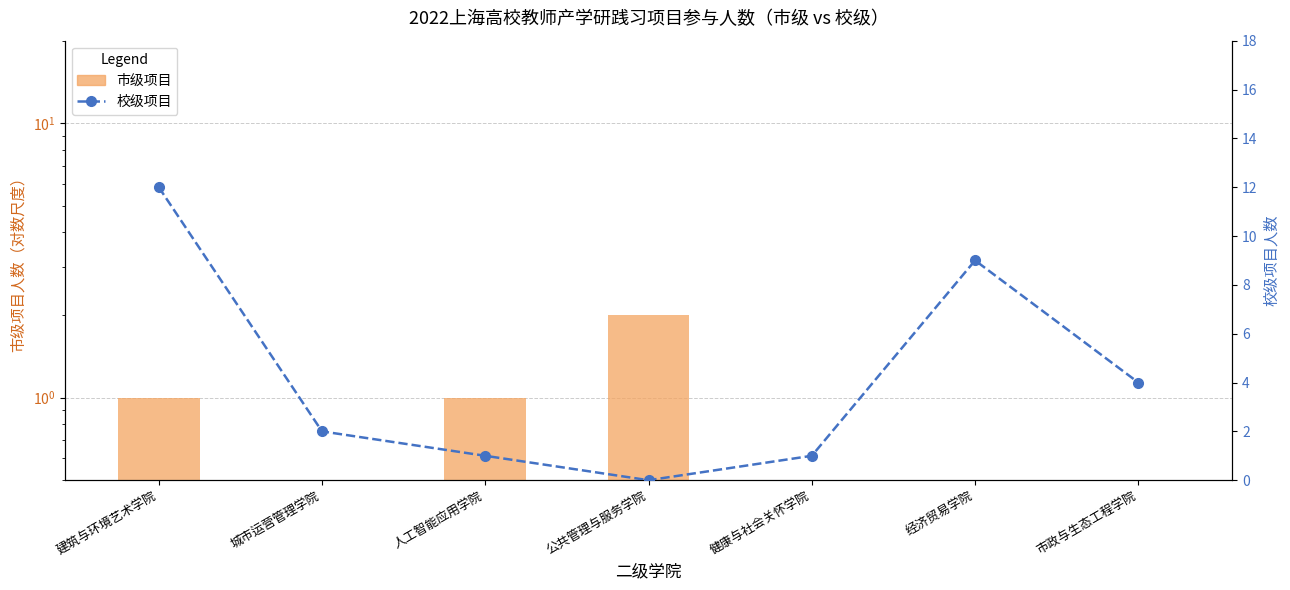

What is the sum of all 市级项目 values?

4